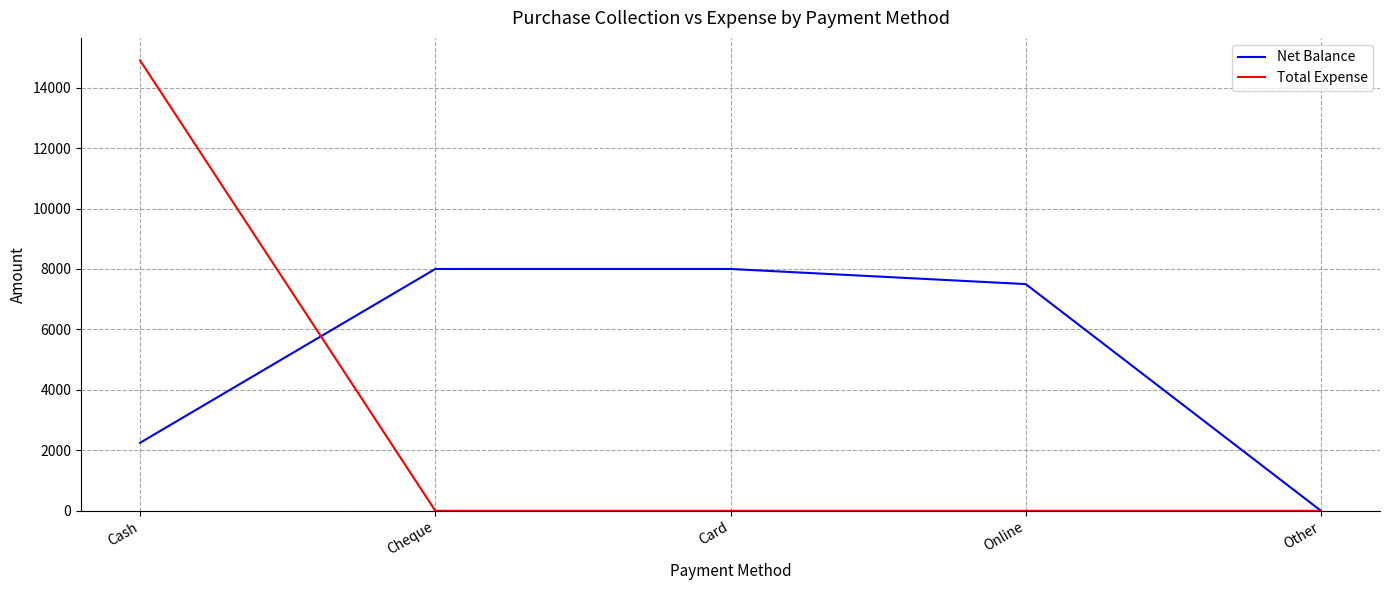

True or false: Total Expense has a value of 6680 at Card.

False